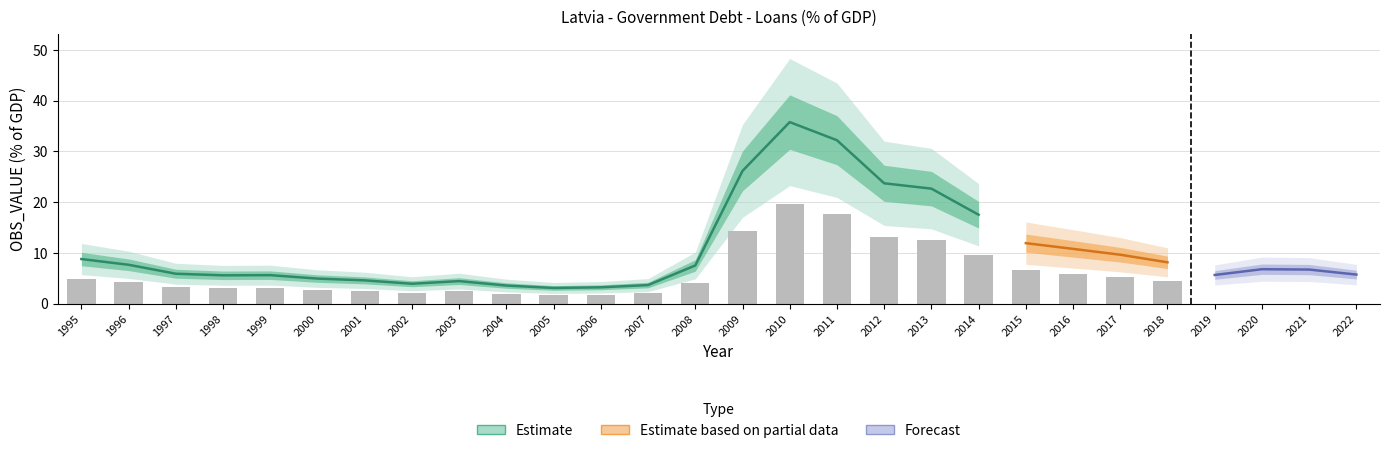

Where is the data nearest to the value 19?

2014